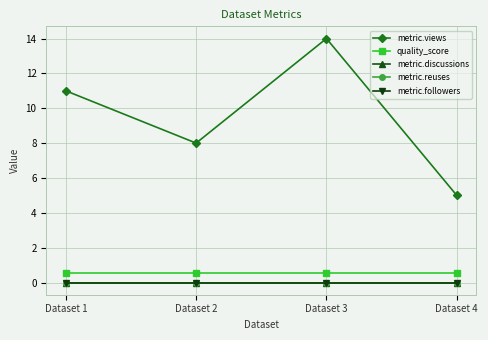

Does the chart have visible grid lines?

Yes